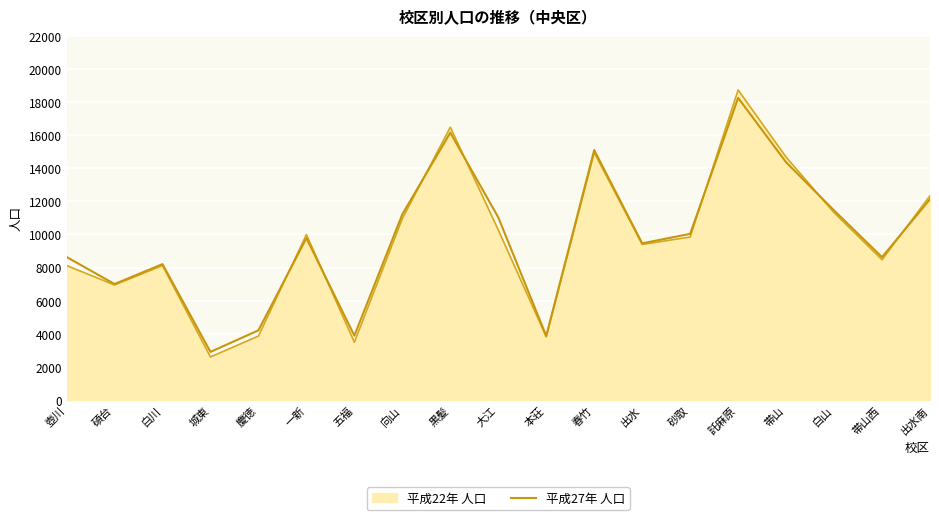

Does the chart display data point markers on the line(s)?

No